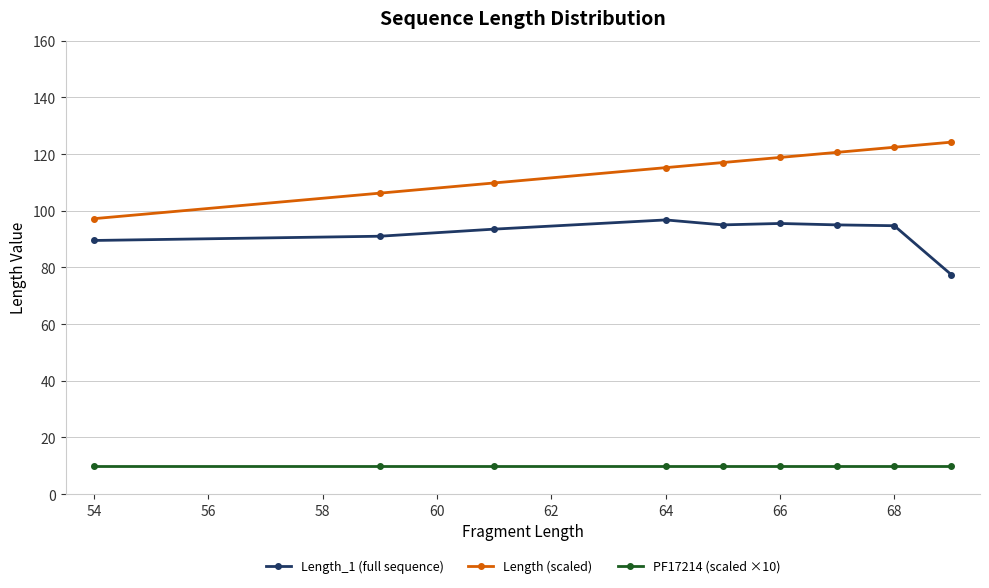

What is the value of the PF17214 (scaled ×10) point at the 1st from the left?

10.0